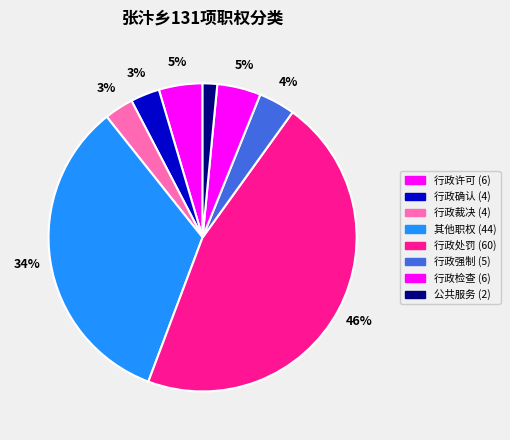

Count the number of slices in the pie.

8